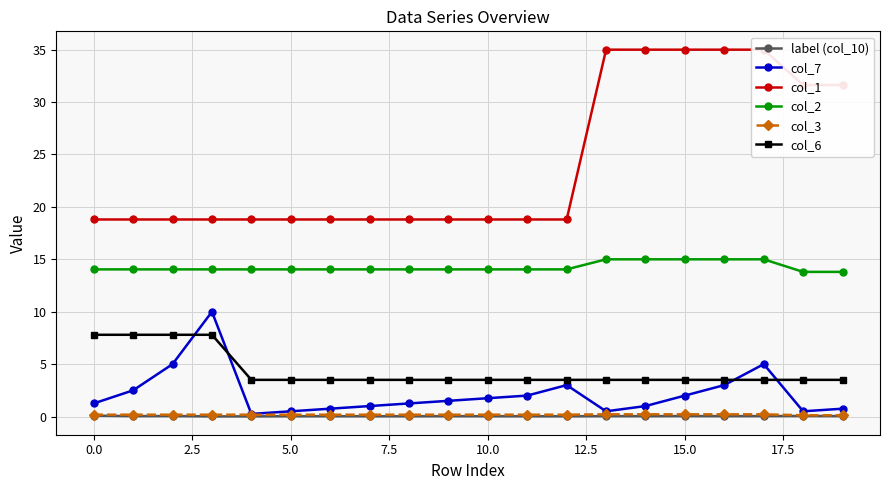

The value of col_7 at 15.0 is 2.0. True or false?

True